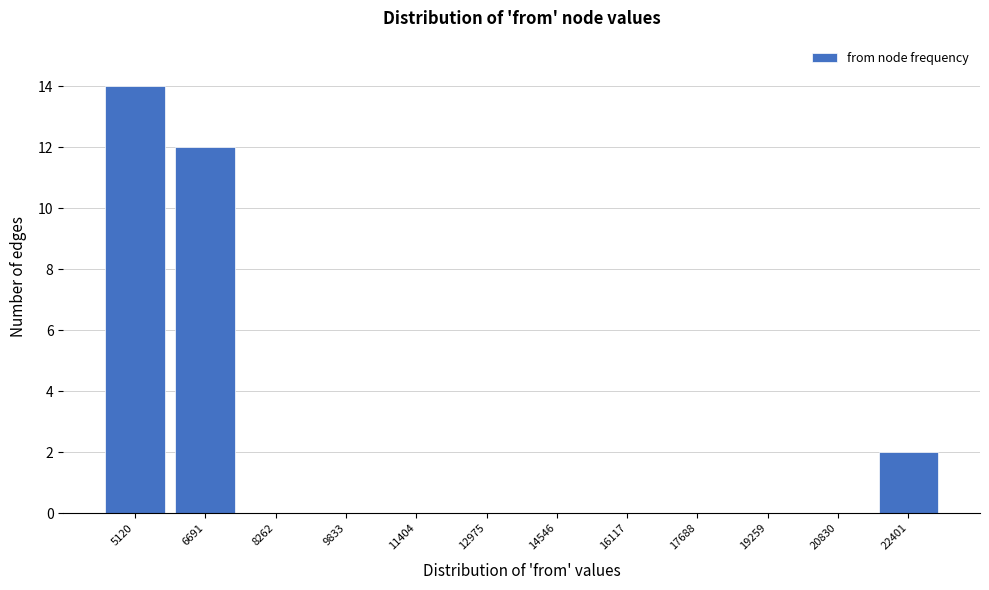

Reading left to right, list all the values displayed in this chart.

5120=14	6691=12	8262=0	9833=0	11404=0	12975=0	14546=0	16117=0	17688=0	19259=0	20830=0	22401=2